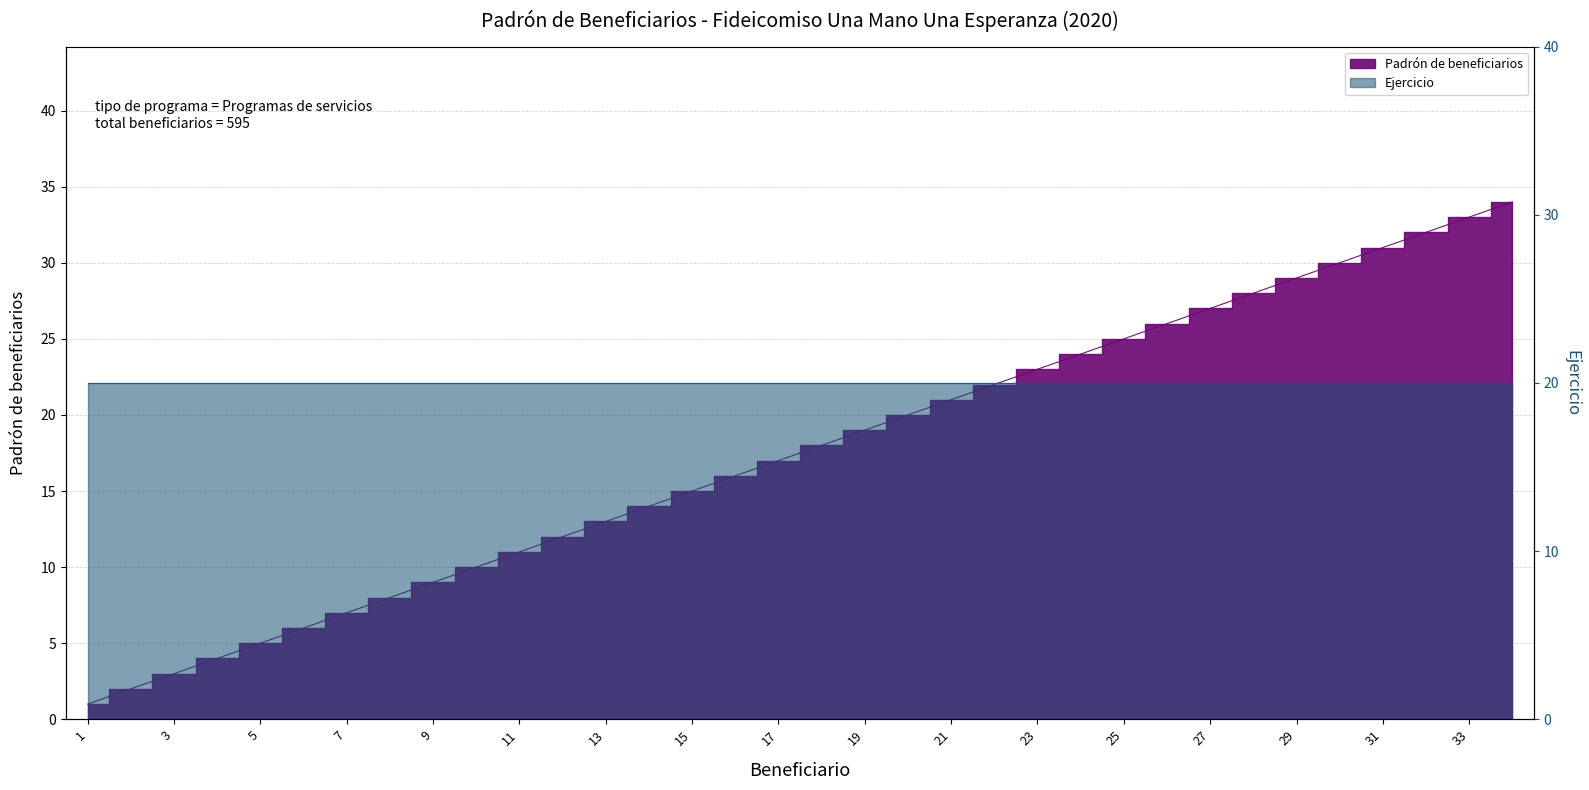

Where is the data nearest to the value 17?

17